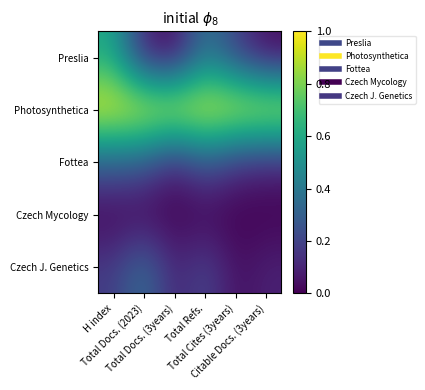

Reading right to left, extract all data points from this chart.

Preslia: Citable Docs. (3years)=0.0	Total Cites (3years)=0.2	Total Refs.=0.4	Total Docs. (3years)=0.0	Total Docs. (2023)=0.1	H index=0.6
Photosynthetica: Citable Docs. (3years)=1.0	Total Cites (3years)=1.0	Total Refs.=1.0	Total Docs. (3years)=1.0	Total Docs. (2023)=1.0	H index=1.0
Fottea: Citable Docs. (3years)=0.1	Total Cites (3years)=0.1	Total Refs.=0.3	Total Docs. (3years)=0.1	Total Docs. (2023)=0.3	H index=0.3
Czech Mycology: Citable Docs. (3years)=0.0	Total Cites (3years)=0.0	Total Refs.=0.0	Total Docs. (3years)=0.0	Total Docs. (2023)=0.0	H index=0.0
Czech J. Genetics: Citable Docs. (3years)=0.1	Total Cites (3years)=0.0	Total Refs.=0.2	Total Docs. (3years)=0.1	Total Docs. (2023)=0.4	H index=0.2